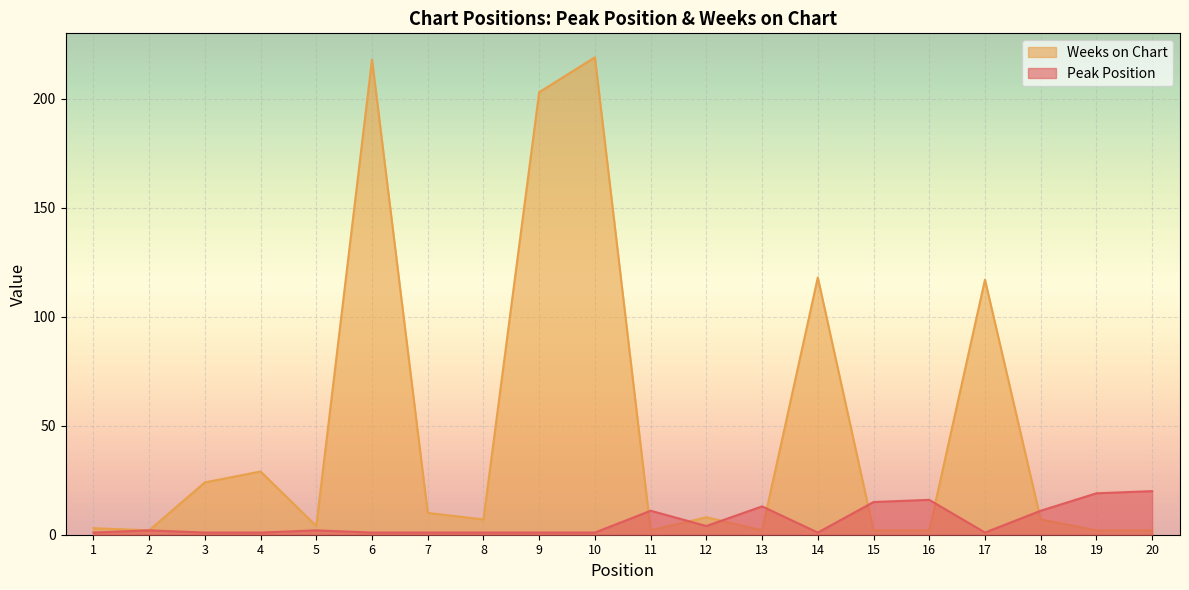

Which label corresponds to the largest value in the chart?

10